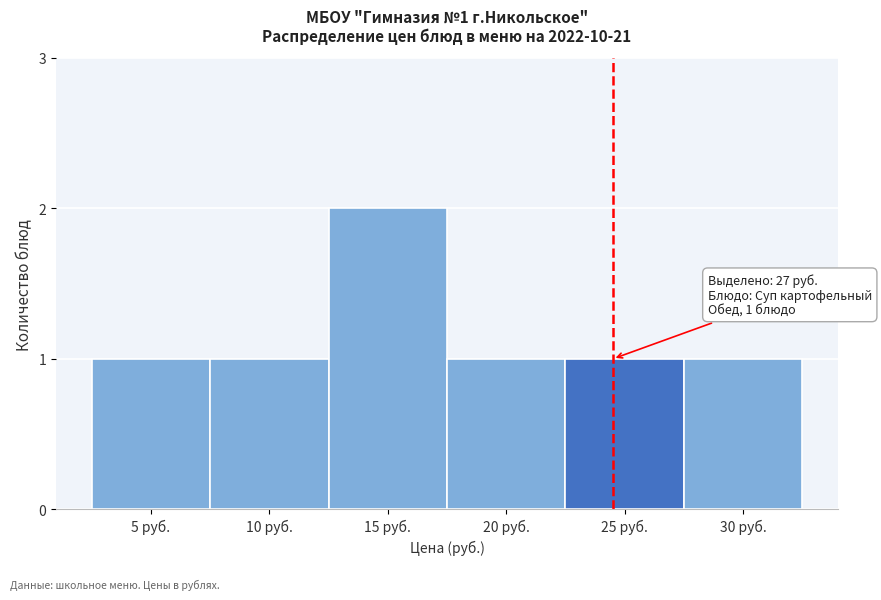

Reading left to right, list all the values displayed in this chart.

1	1	2	1	1	1